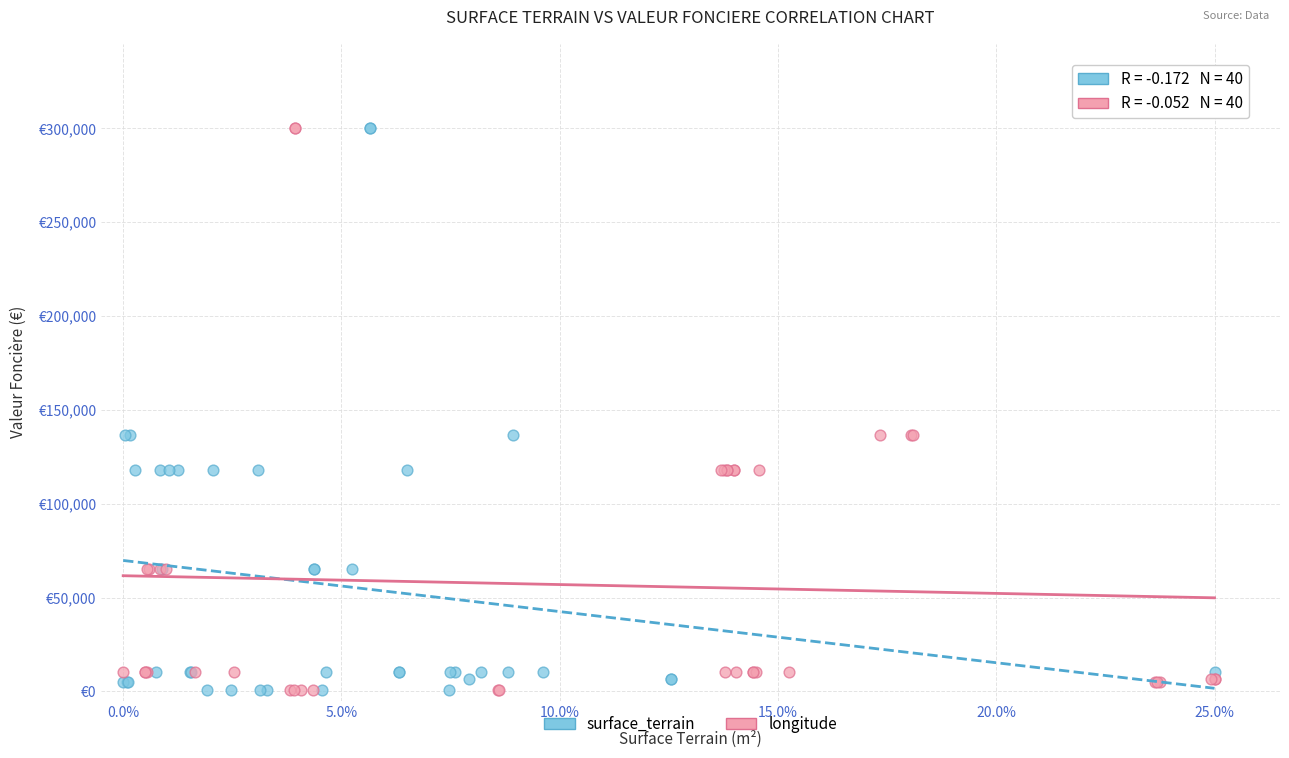

What are all the series names shown in the legend?

surface_terrain, longitude